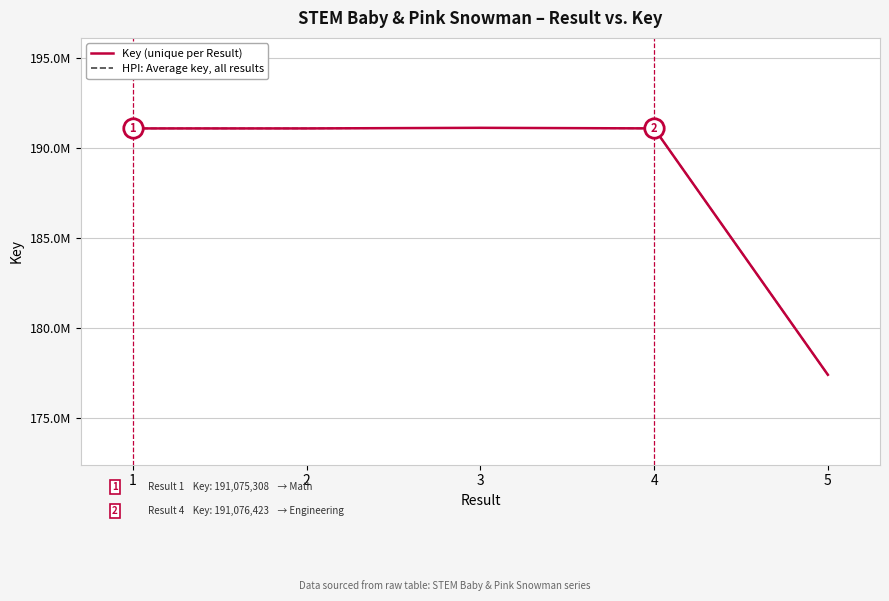

Is this an area chart (filled region under the line)?

No